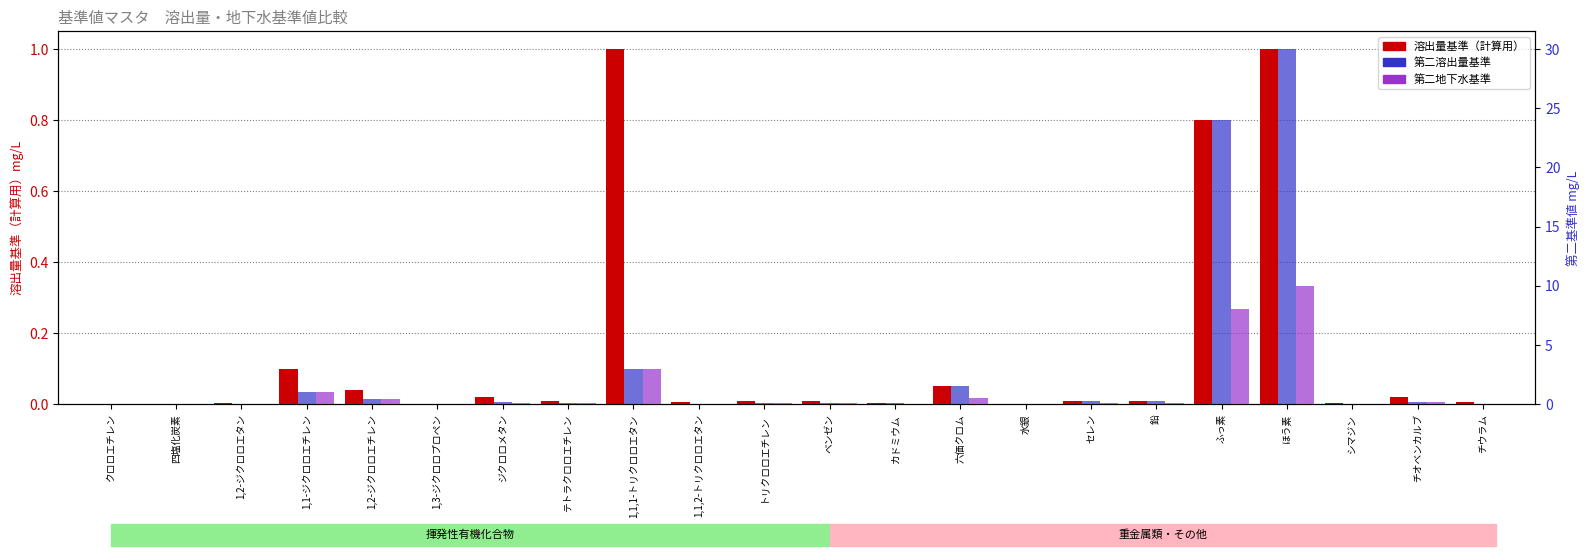

What is the highest value of the 第二溶出量基準 series?

30.0